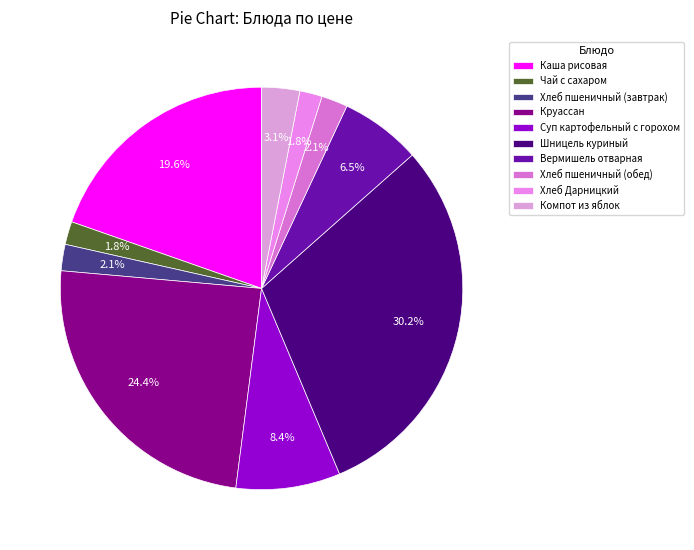

Rank the categories by value from highest to lowest.

Шницель куриный, Круассан, Каша рисовая, Суп картофельный с горохом, Вермишель отварная, Компот из яблок, Хлеб пшеничный (завтрак), Хлеб пшеничный (обед), Чай с сахаром, Хлеб Дарницкий